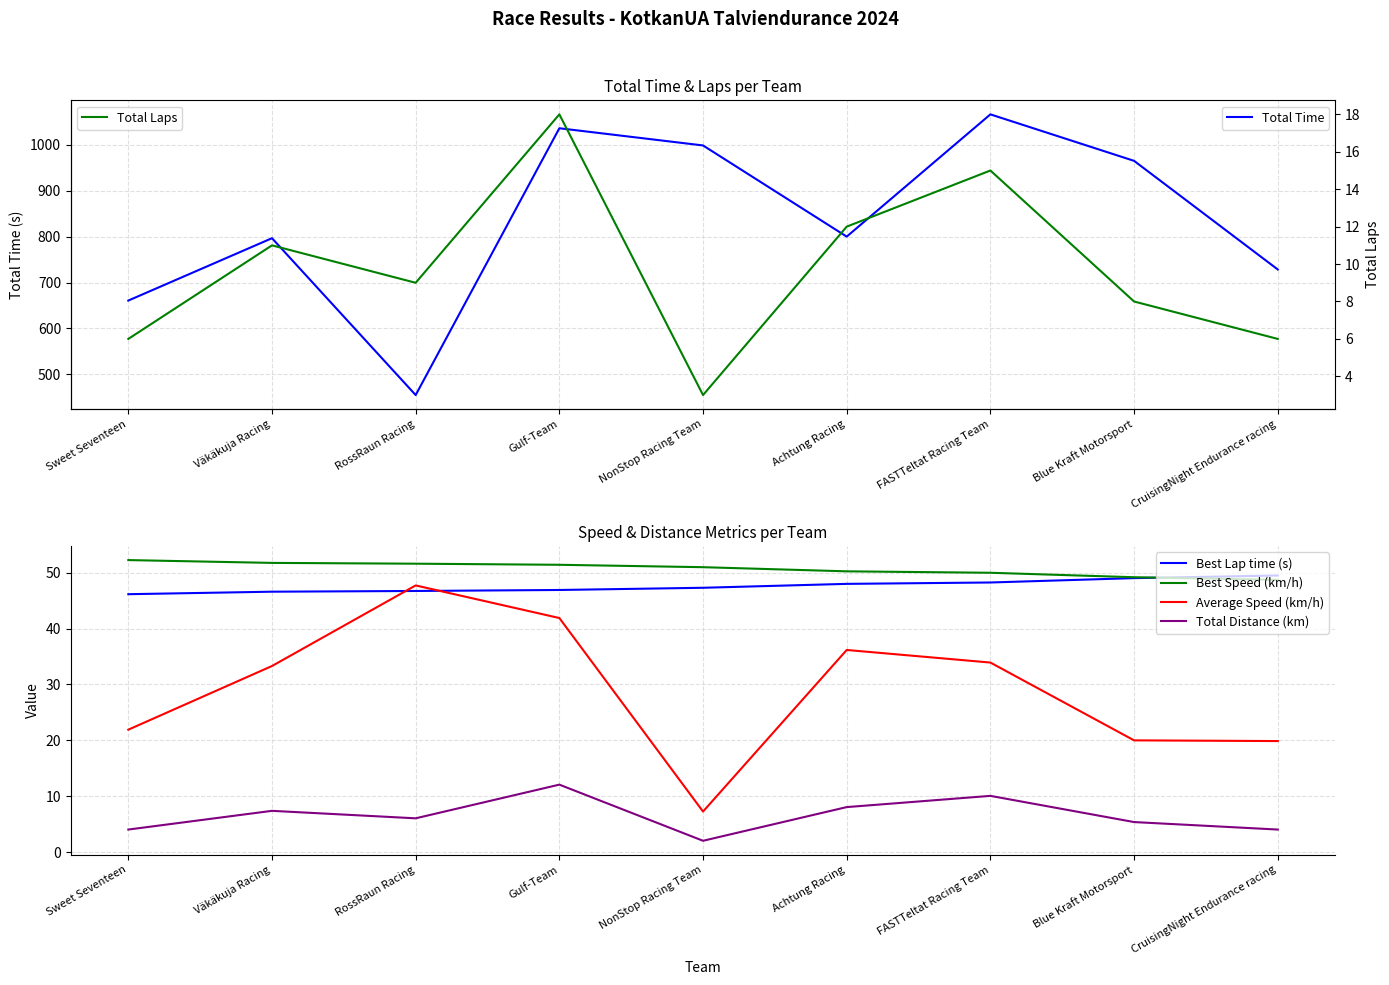

Which category has the highest value across all series?

FASTTeltat Racing Team